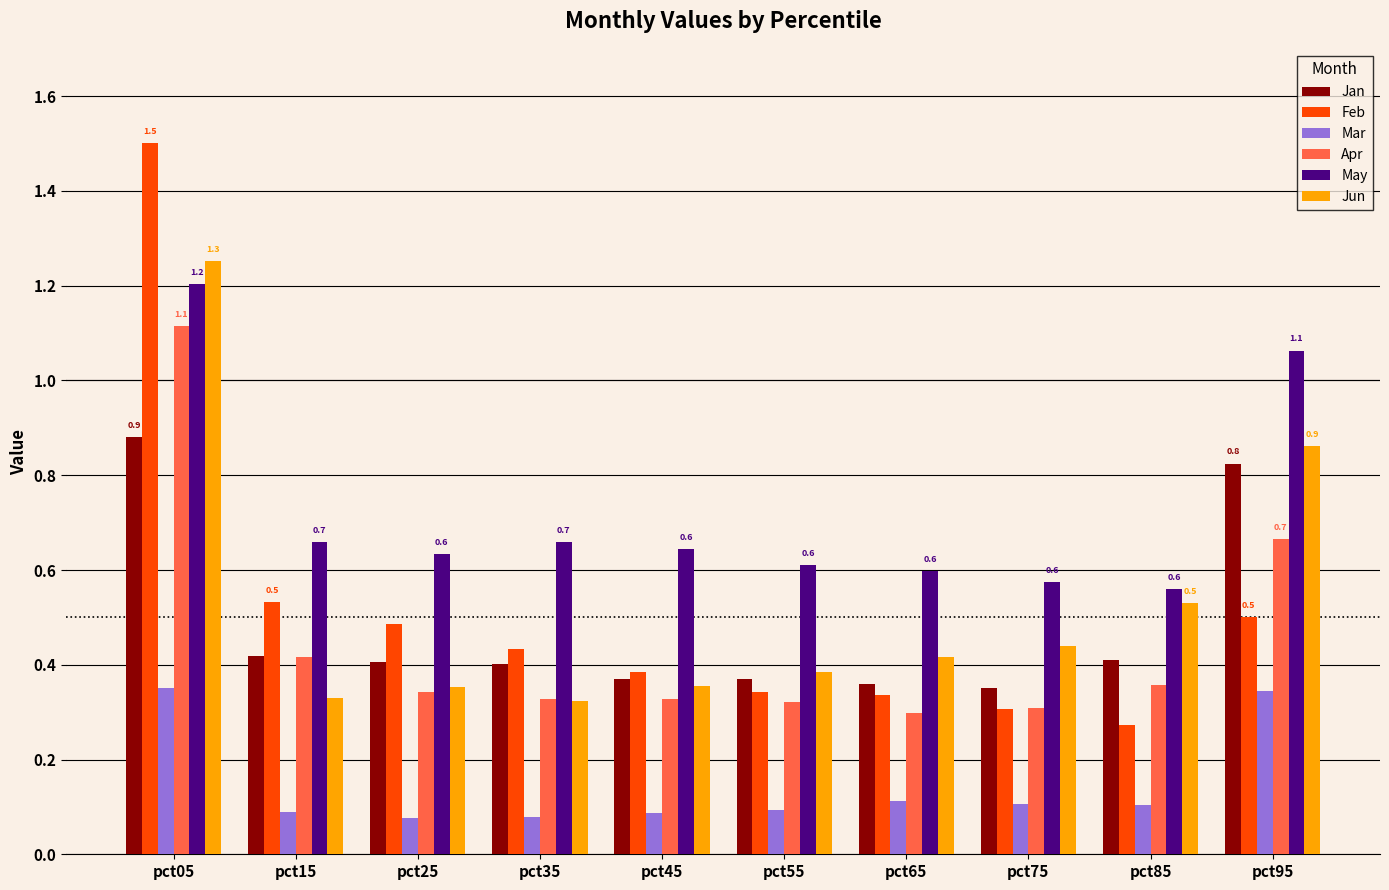

How many series are shown in this chart?

6